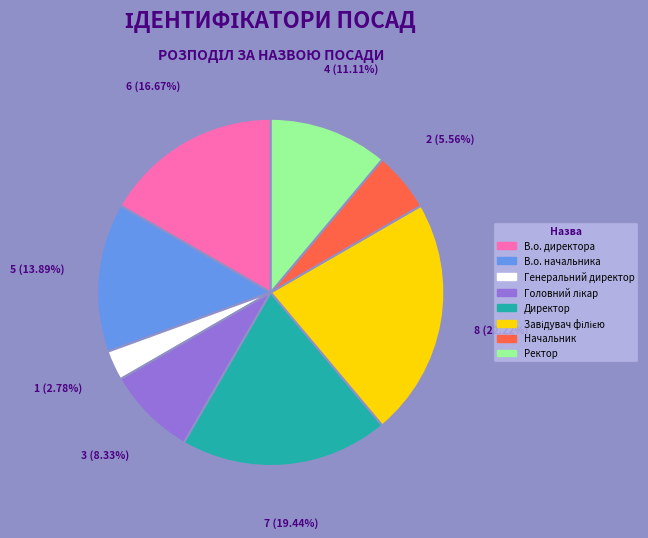

True or false: В.о. начальника accounts for 23% of the total.

False